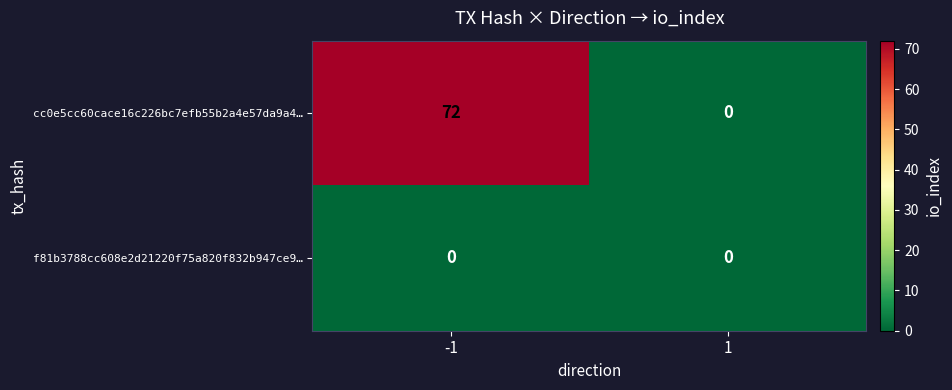

Rank the series by their maximum value, from highest to lowest.

cc0e5cc60cace16c226bc7efb55b2a4e57da9a4…, f81b3788cc608e2d21220f75a820f832b947ce9…